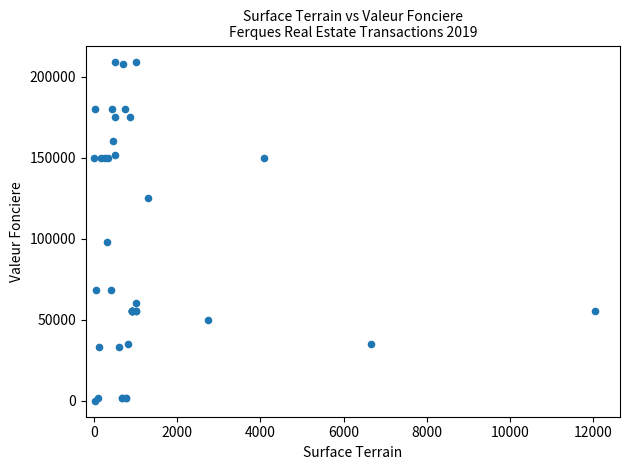

What Y value in the scatter plot is closest to 104389?

97938